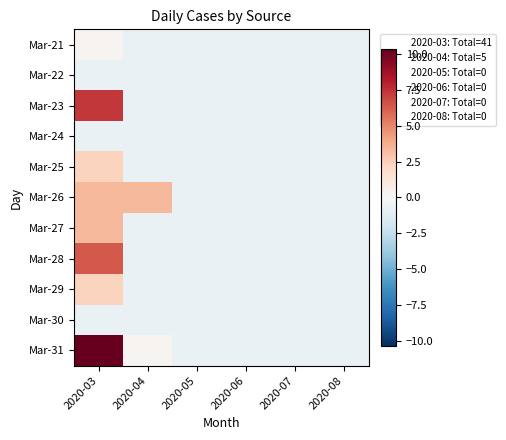

Reading right to left, list all the values displayed in this chart.

Mar-21: 2020-08=-0.7	2020-07=-0.7	2020-06=-0.7	2020-05=-0.7	2020-04=-0.7	2020-03=0.3
Mar-22: 2020-08=-0.7	2020-07=-0.7	2020-06=-0.7	2020-05=-0.7	2020-04=-0.7	2020-03=-0.7
Mar-23: 2020-08=-0.7	2020-07=-0.7	2020-06=-0.7	2020-05=-0.7	2020-04=-0.7	2020-03=7.3
Mar-24: 2020-08=-0.7	2020-07=-0.7	2020-06=-0.7	2020-05=-0.7	2020-04=-0.7	2020-03=-0.7
Mar-25: 2020-08=-0.7	2020-07=-0.7	2020-06=-0.7	2020-05=-0.7	2020-04=-0.7	2020-03=2.3
Mar-26: 2020-08=-0.7	2020-07=-0.7	2020-06=-0.7	2020-05=-0.7	2020-04=3.3	2020-03=3.3
Mar-27: 2020-08=-0.7	2020-07=-0.7	2020-06=-0.7	2020-05=-0.7	2020-04=-0.7	2020-03=3.3
Mar-28: 2020-08=-0.7	2020-07=-0.7	2020-06=-0.7	2020-05=-0.7	2020-04=-0.7	2020-03=6.3
Mar-29: 2020-08=-0.7	2020-07=-0.7	2020-06=-0.7	2020-05=-0.7	2020-04=-0.7	2020-03=2.3
Mar-30: 2020-08=-0.7	2020-07=-0.7	2020-06=-0.7	2020-05=-0.7	2020-04=-0.7	2020-03=-0.7
Mar-31: 2020-08=-0.7	2020-07=-0.7	2020-06=-0.7	2020-05=-0.7	2020-04=0.3	2020-03=10.3